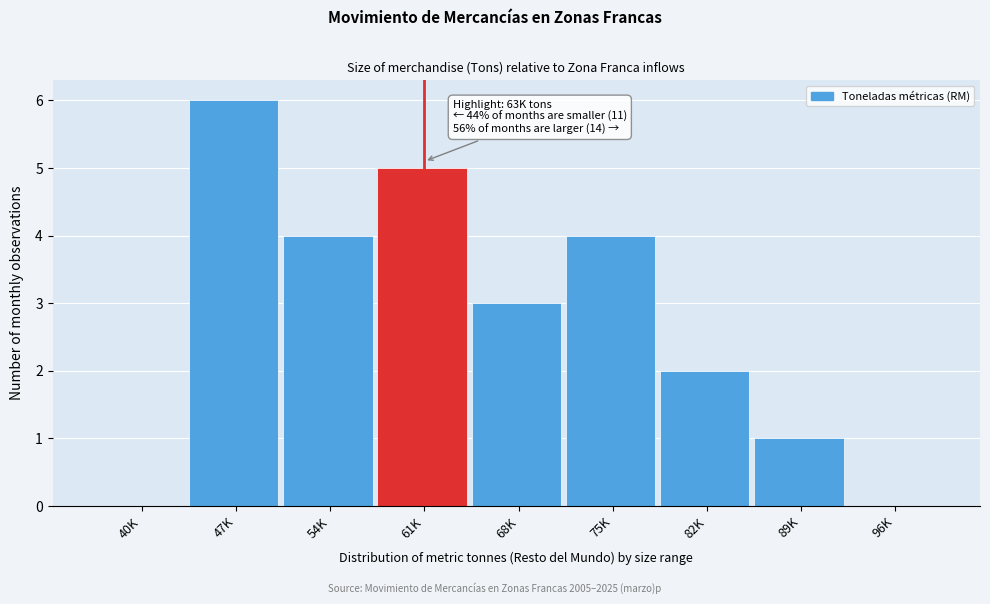

Reading left to right, transcribe all the data shown in this chart.

40K=0	47K=6	54K=4	61K=5	68K=3	75K=4	82K=2	89K=1	96K=0